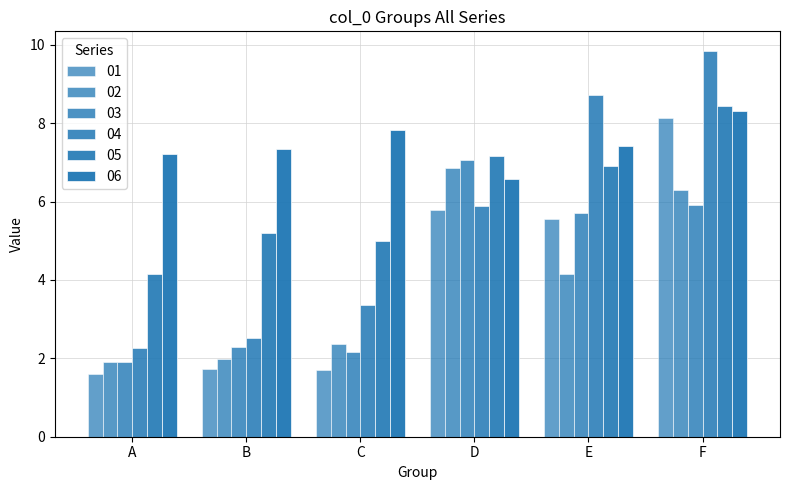

How many bars are there in each group?

6